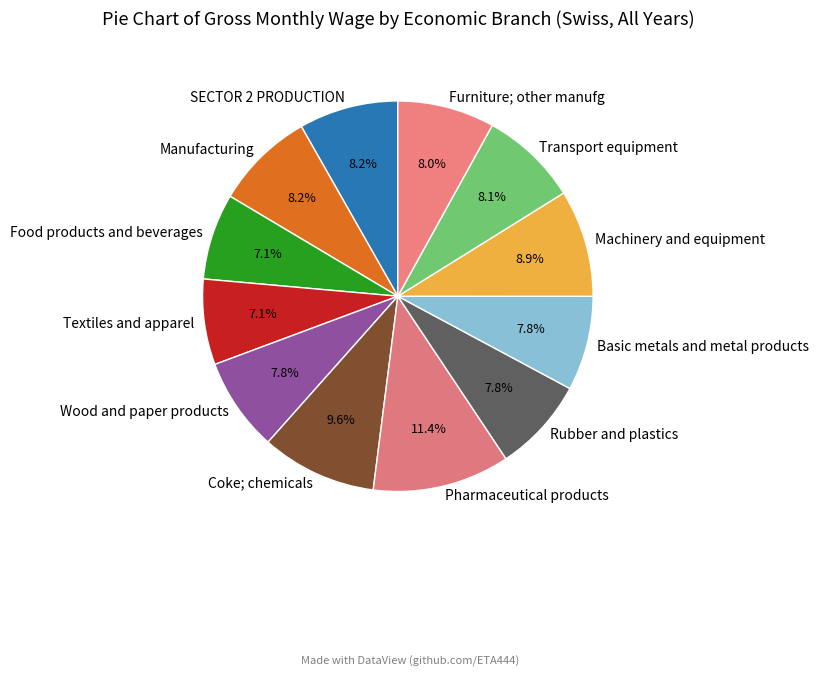

What portion of the pie excludes SECTOR 2 PRODUCTION?

91.8%